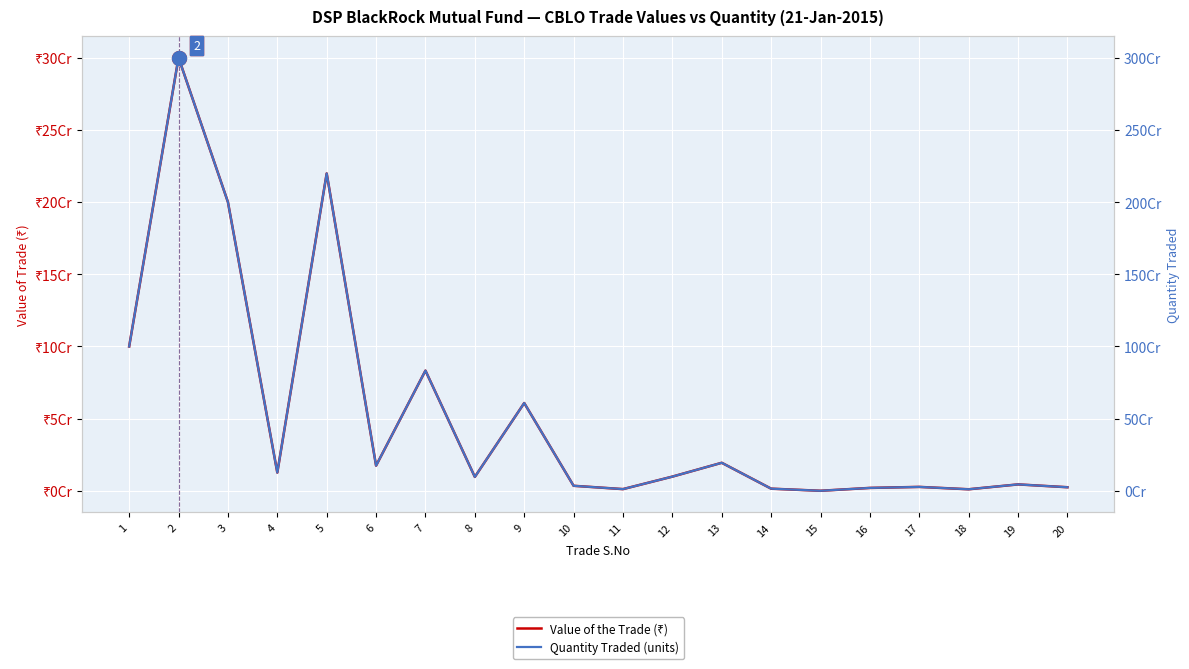

At which category does Value of the Trade (₹) reach its first local valley?

4